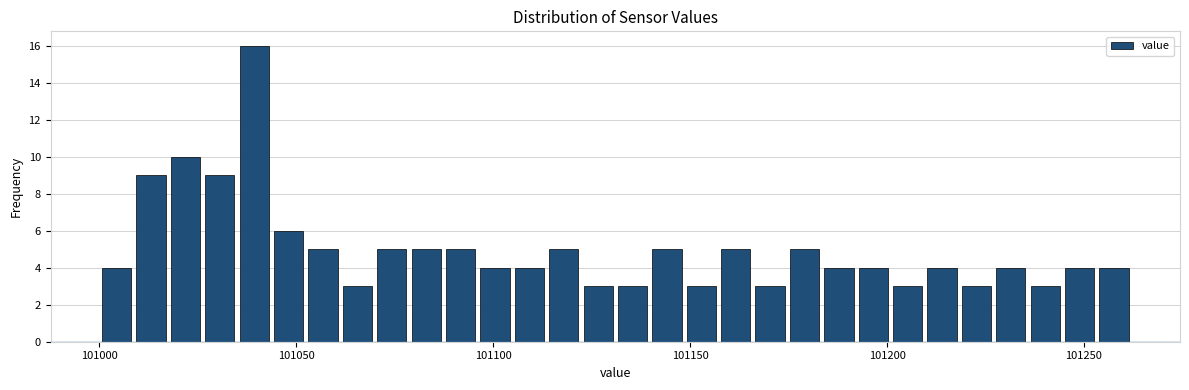

Read against the x-axis, roughly where is the centre of the tallest bar?

101040